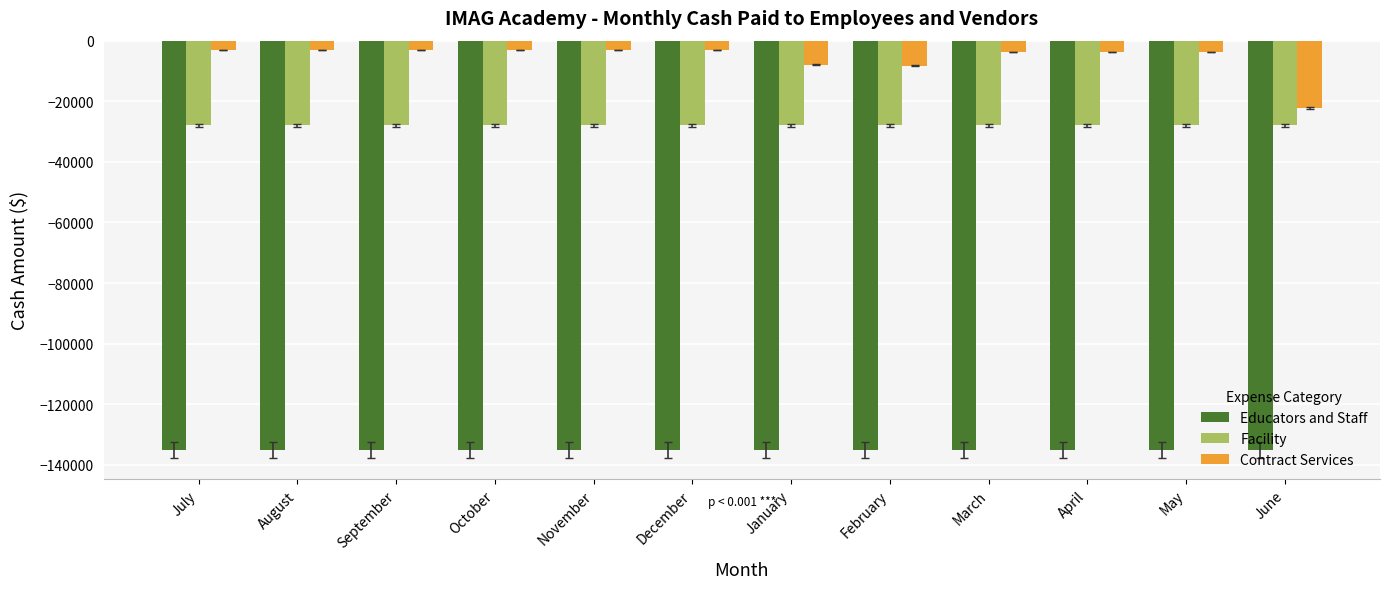

Is the value of Educators and Staff at March greater than the value of Facility at April?

No